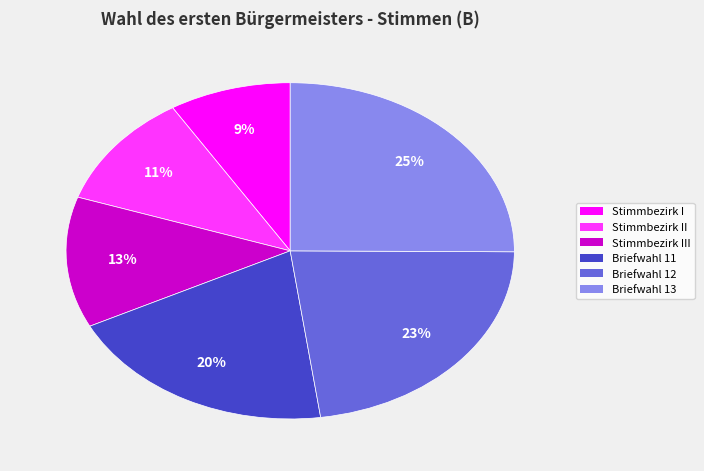

What is the largest slice in the pie chart?

Briefwahl 13